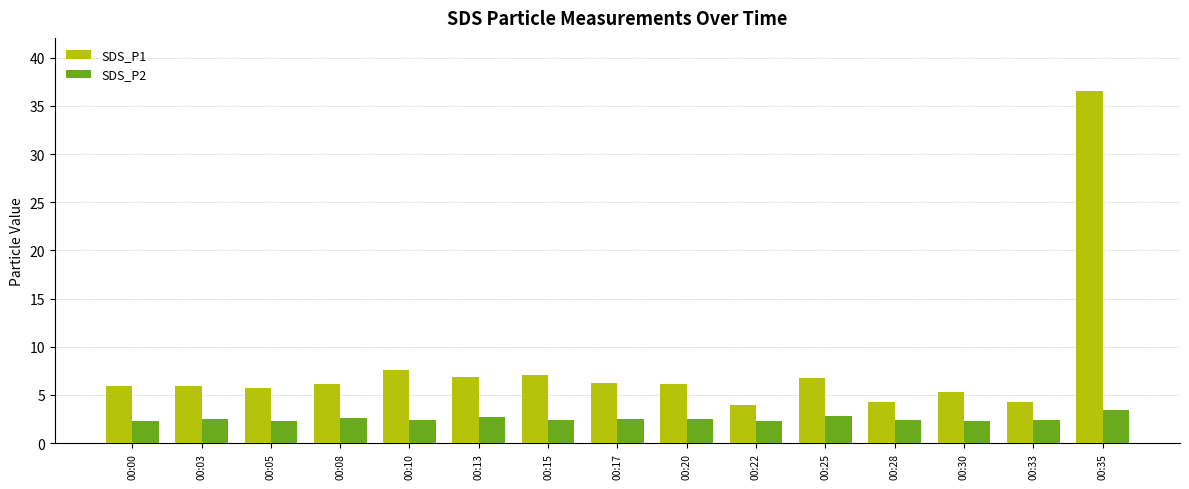

True or false: SDS_P2 has a value of 2.4 at 00:30.

True